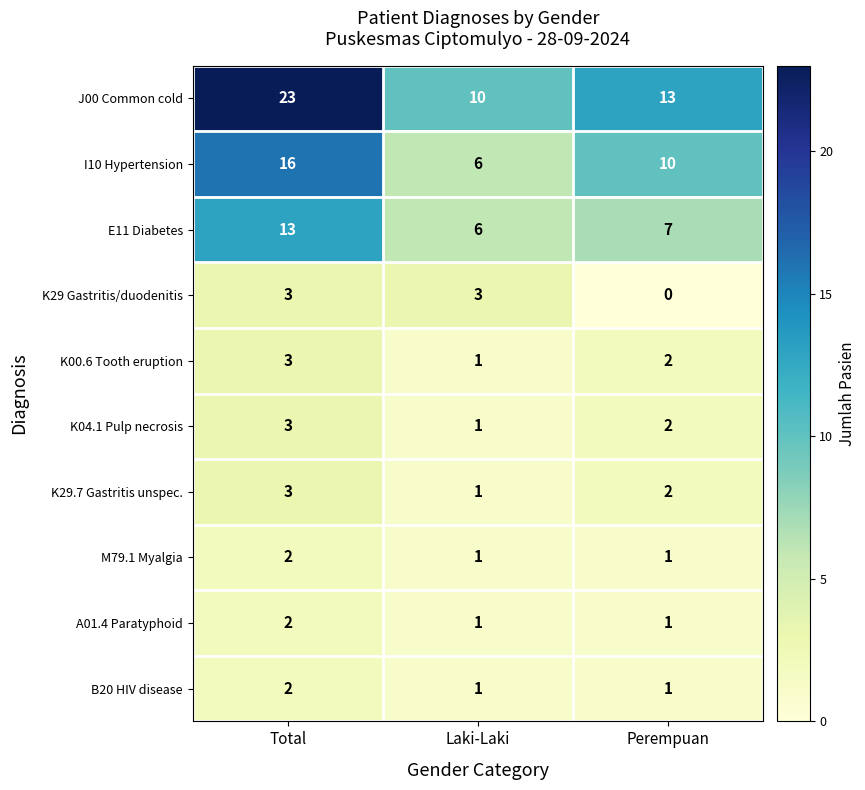

Which series has the widest spread of values?

J00 Common cold